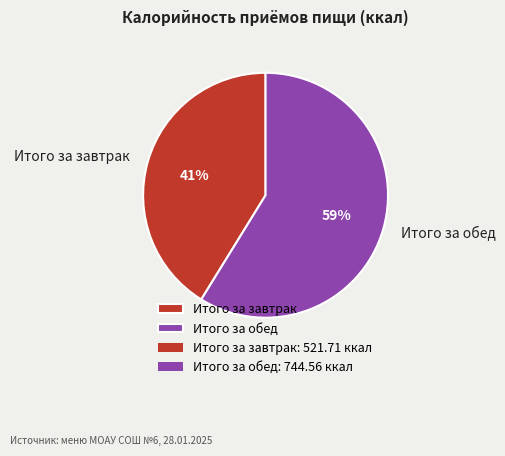

How many slices are in this pie chart?

2